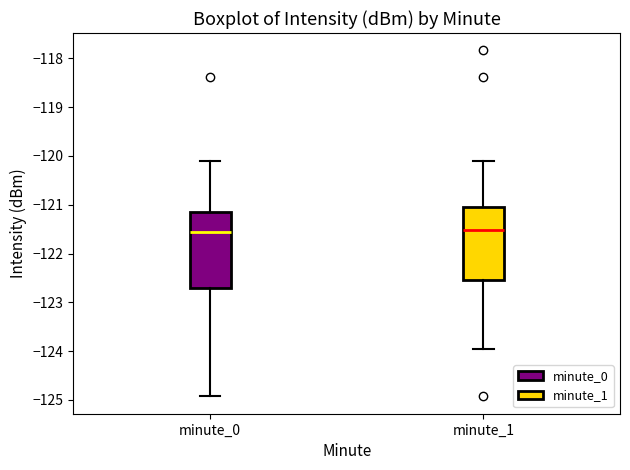

Where is the upper edge of the box for minute_0 on the y-axis? The values are not printed on the chart, so give them approximately, as read against the axis.

-121.2